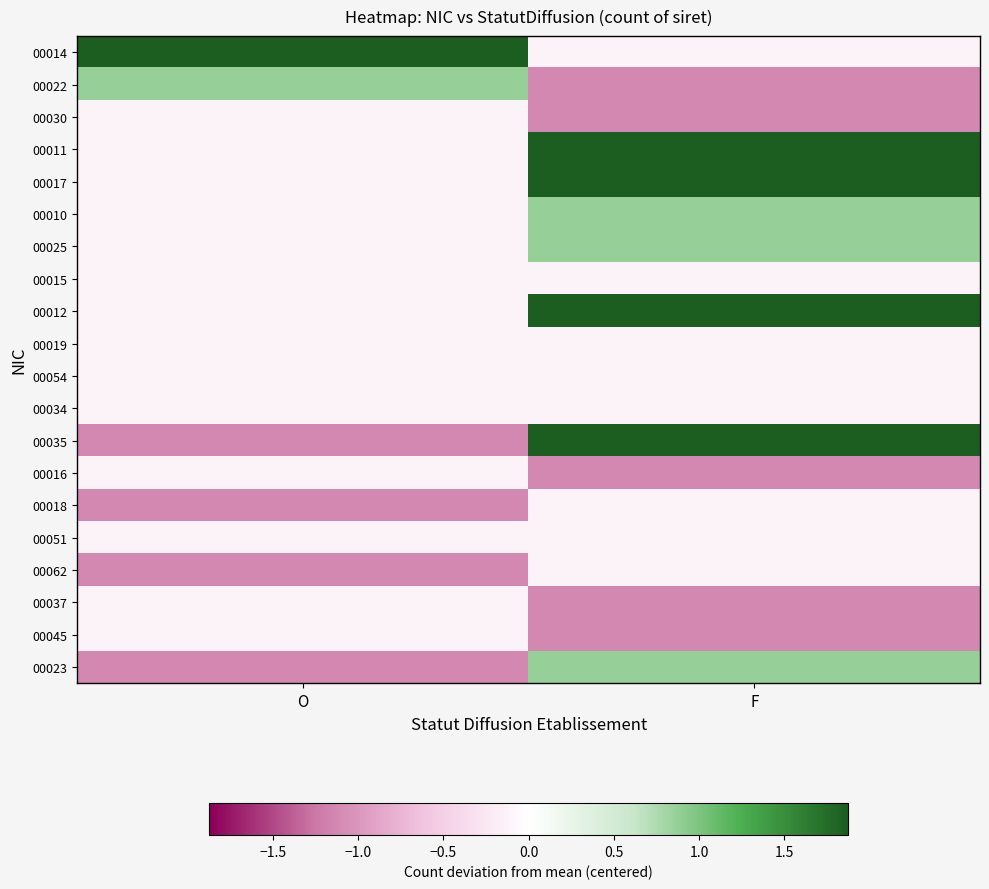

How many data points does each series have?

2